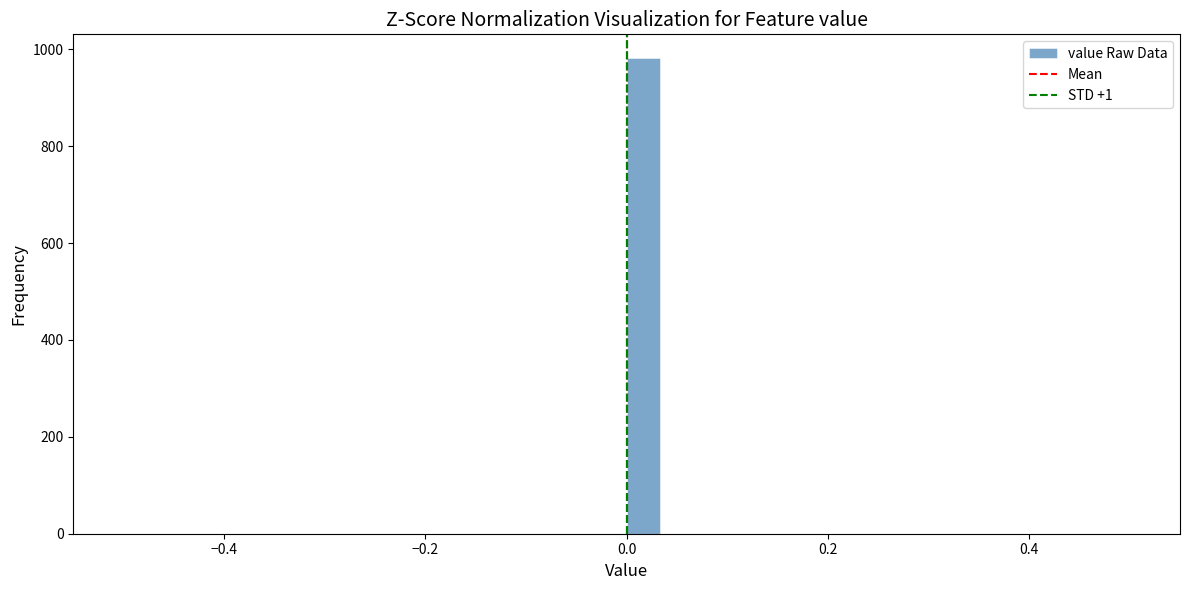

Read against the x-axis, roughly where is the centre of the tallest bar?

0.02